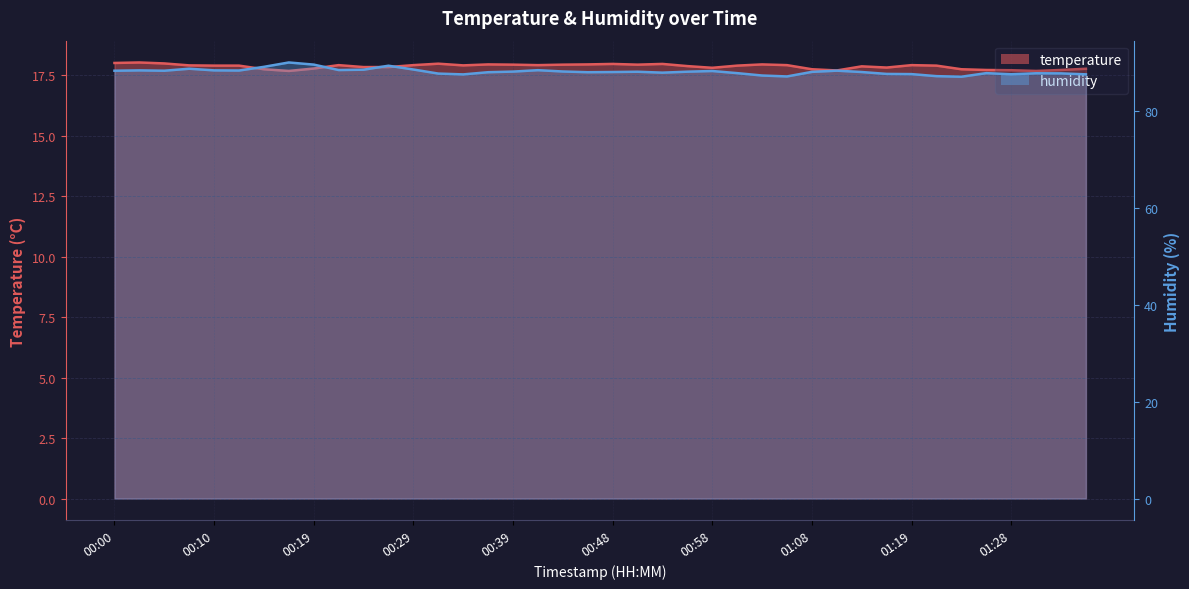

The humidity series shows 152.6 at 00:44. True or false?

False